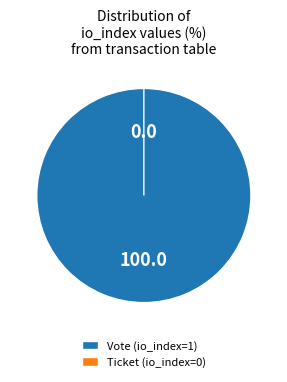

Does Vote (io_index=1) represent more than half of the total?

Yes